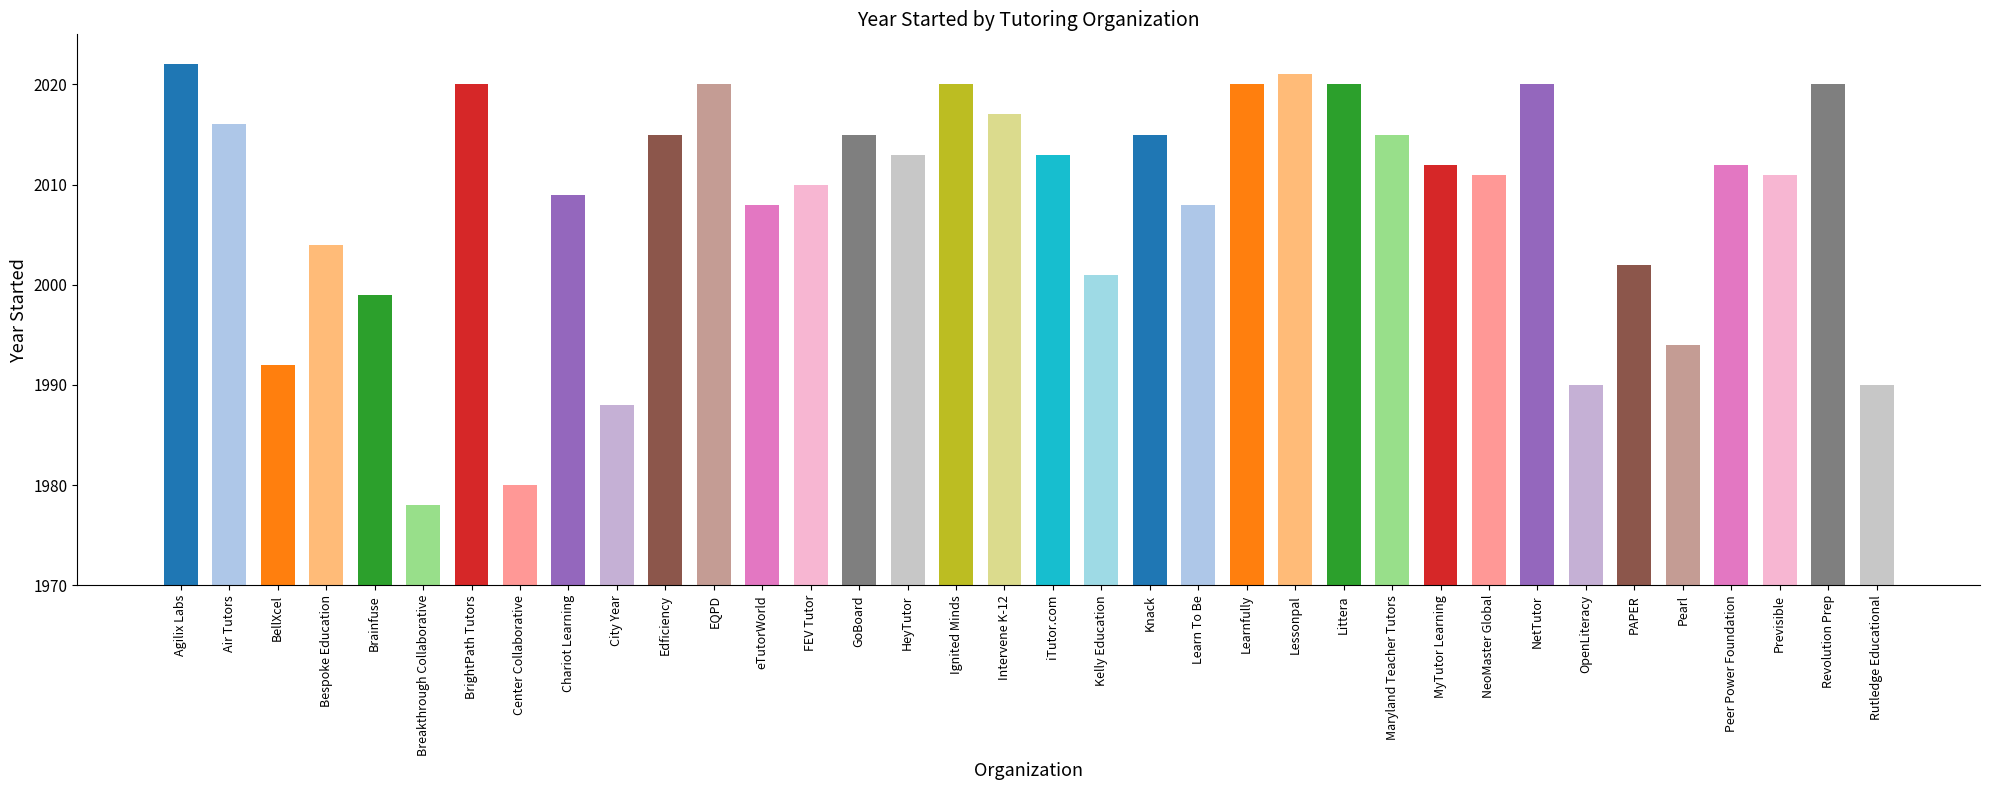

Count the number of data series in this chart.

1